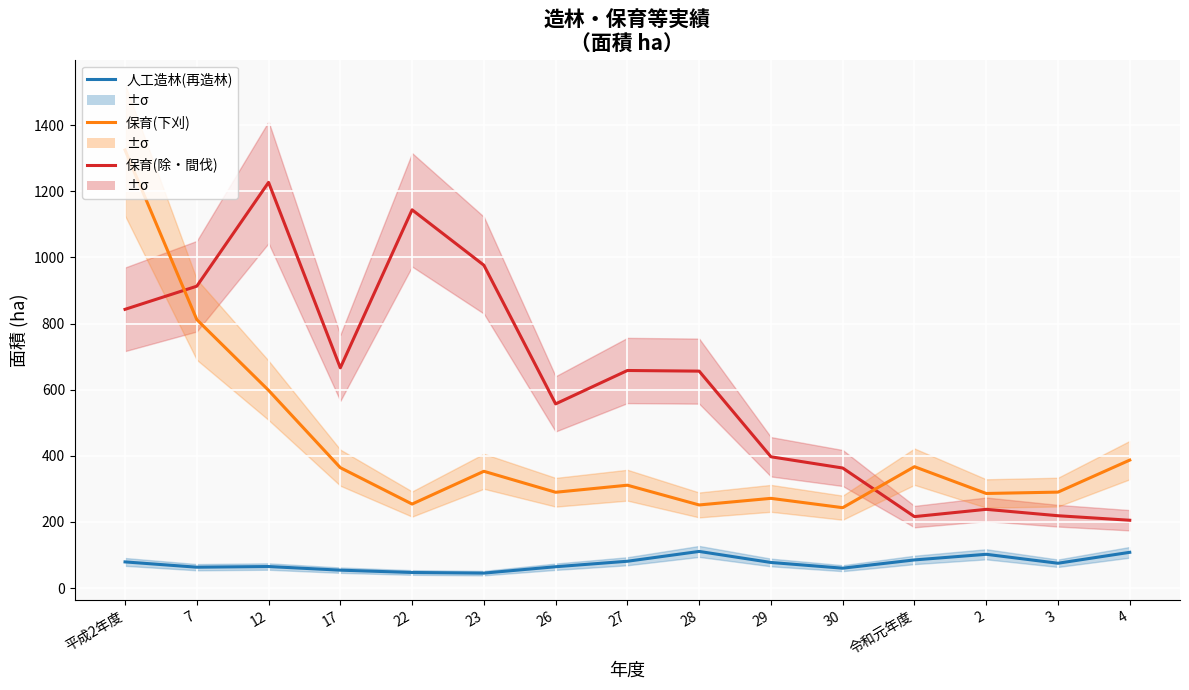

In 保育(除・間伐), how many points are lower than both neighbors (excluding endpoints)?

3